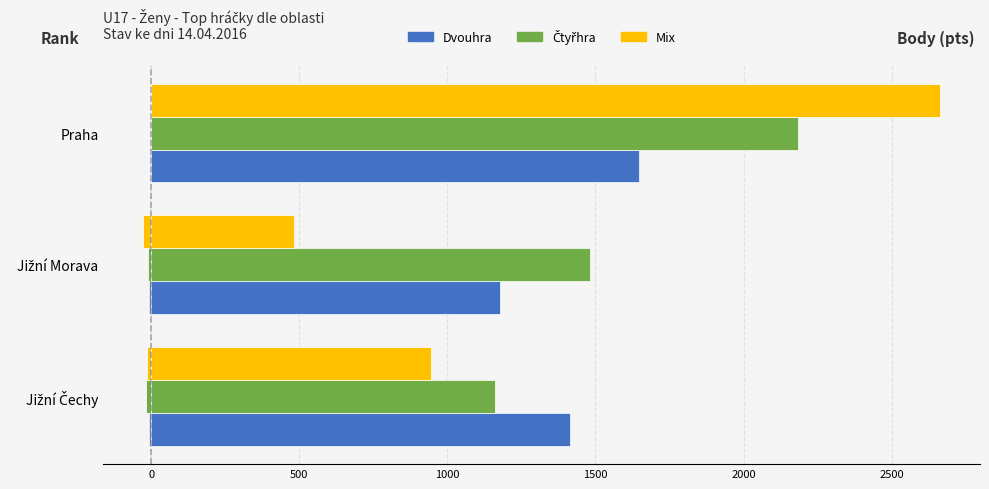

Count the number of data series in this chart.

6